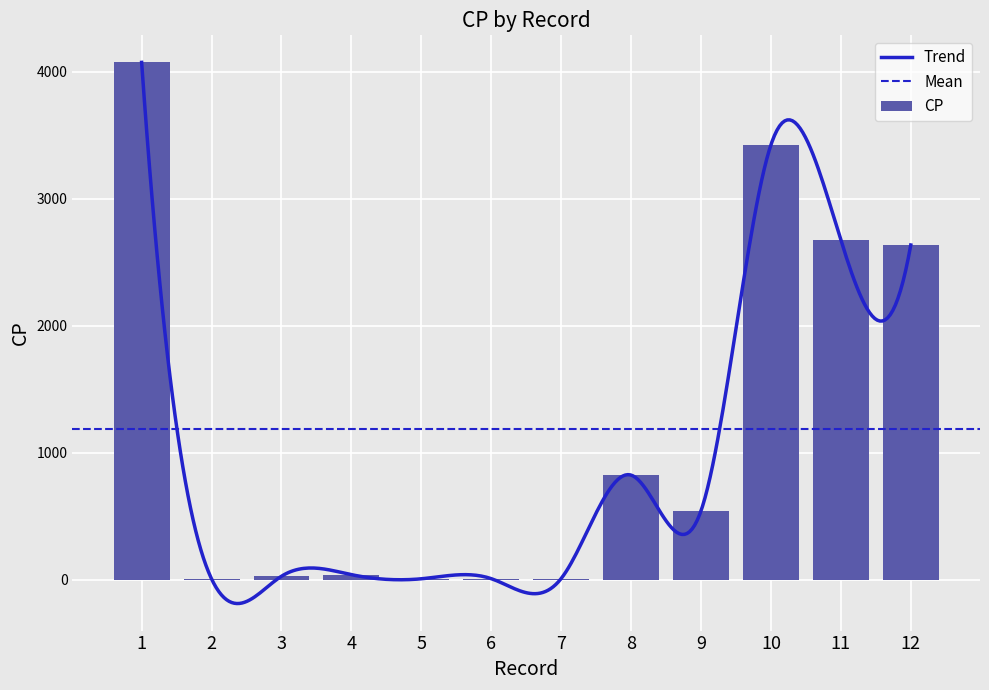

What is the lowest value of the Trend series?

-186.7